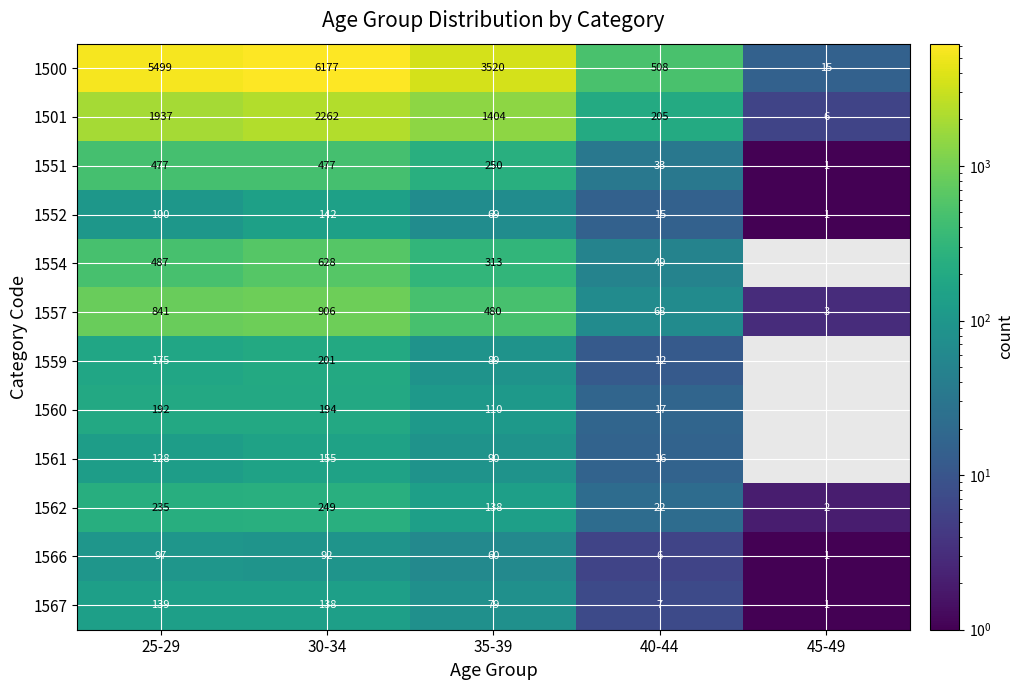

At which label does 1566 first exceed 60?

25-29